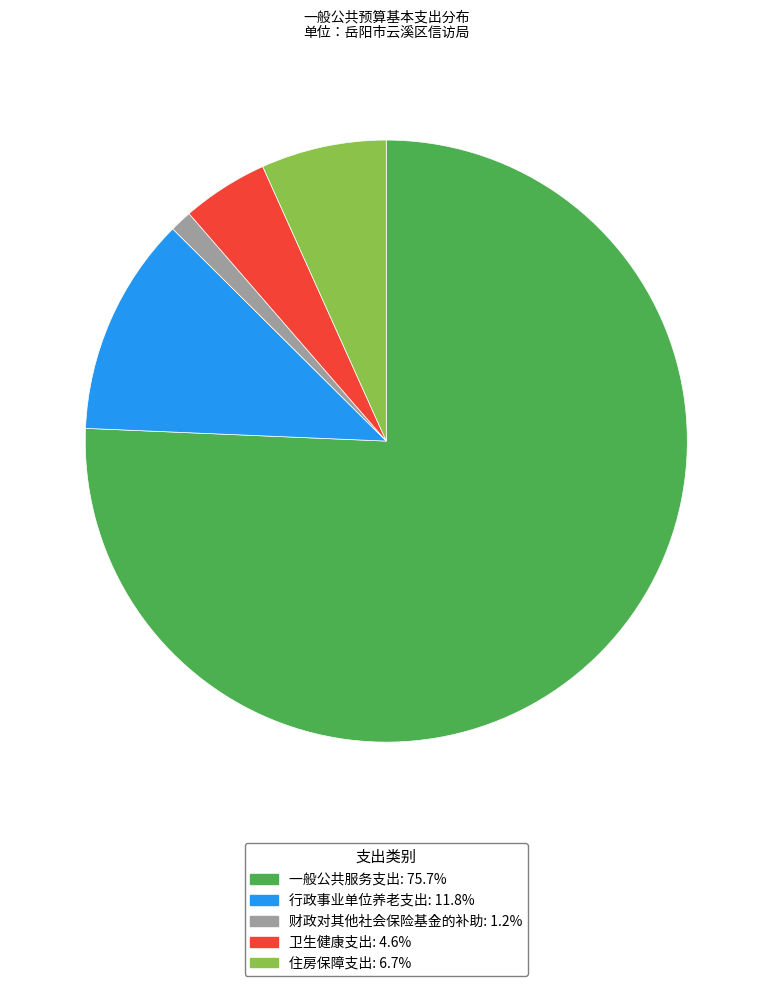

The 行政事业单位养老支出 slice represents 3% of the pie. True or false?

False